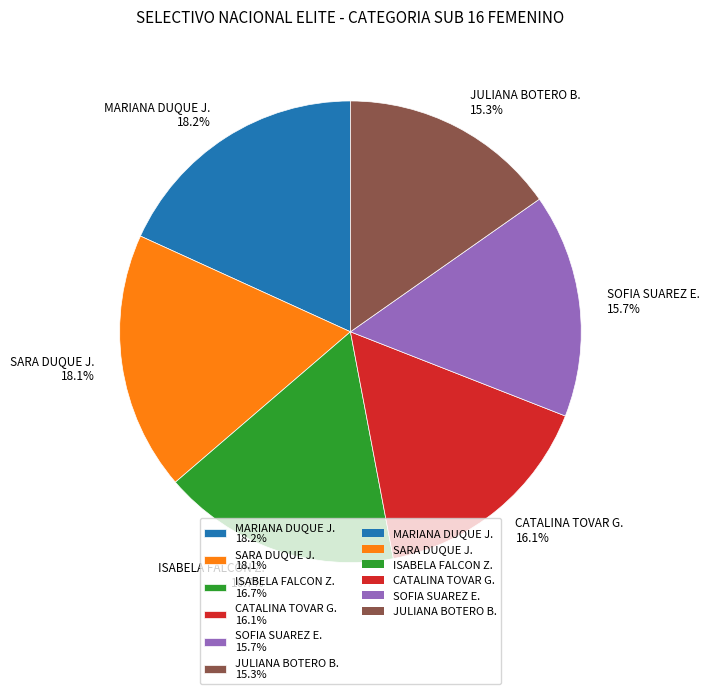

Does SOFIA SUAREZ E. 15.7% account for over 50% of the chart?

No